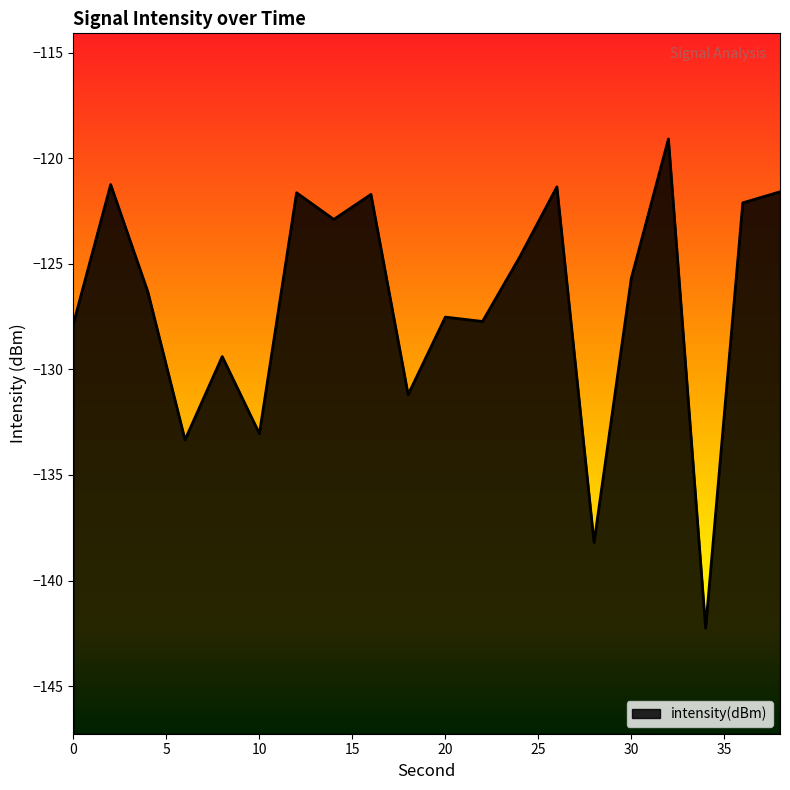

At which category does the chart reach its peak across all series?

32